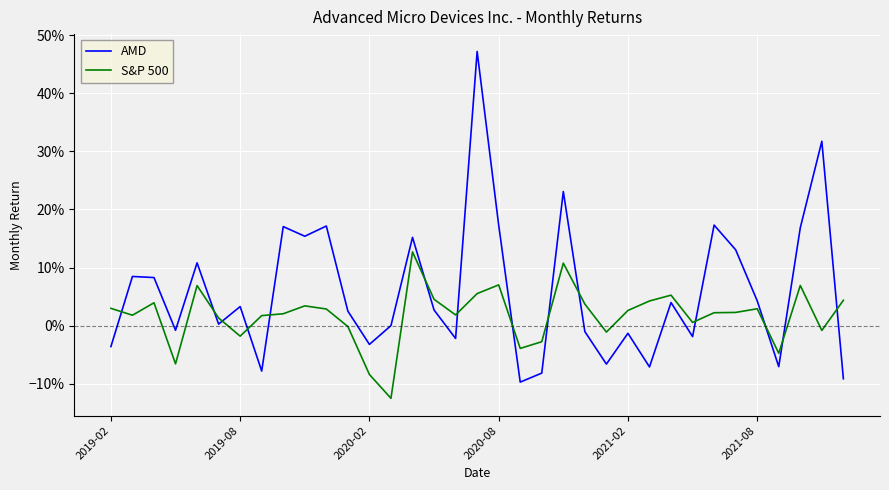

Does the chart have visible grid lines?

Yes